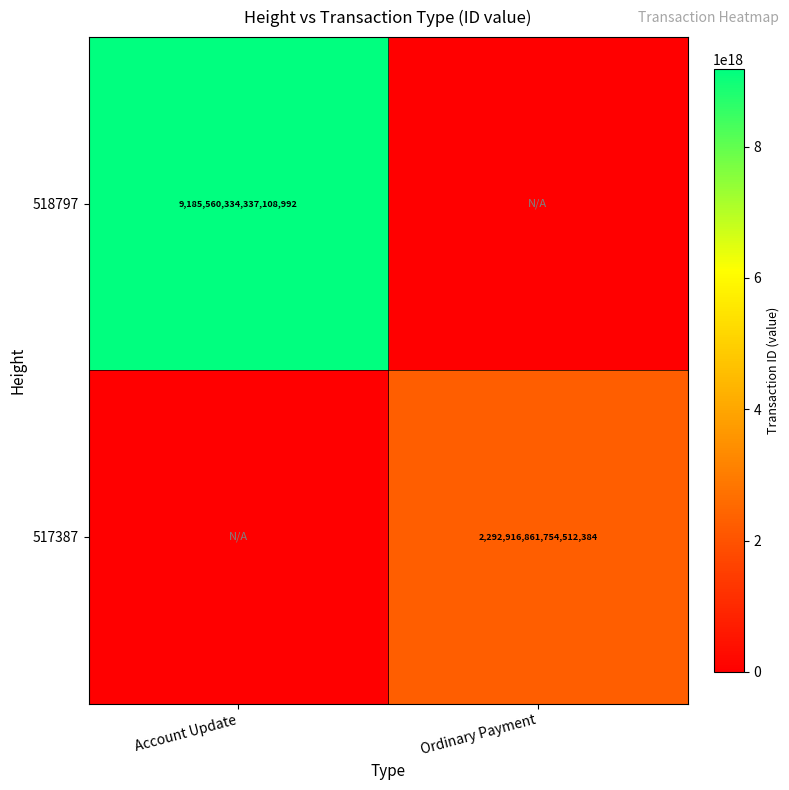

The 517387 series shows 1409760622744761344 at Ordinary Payment. True or false?

False